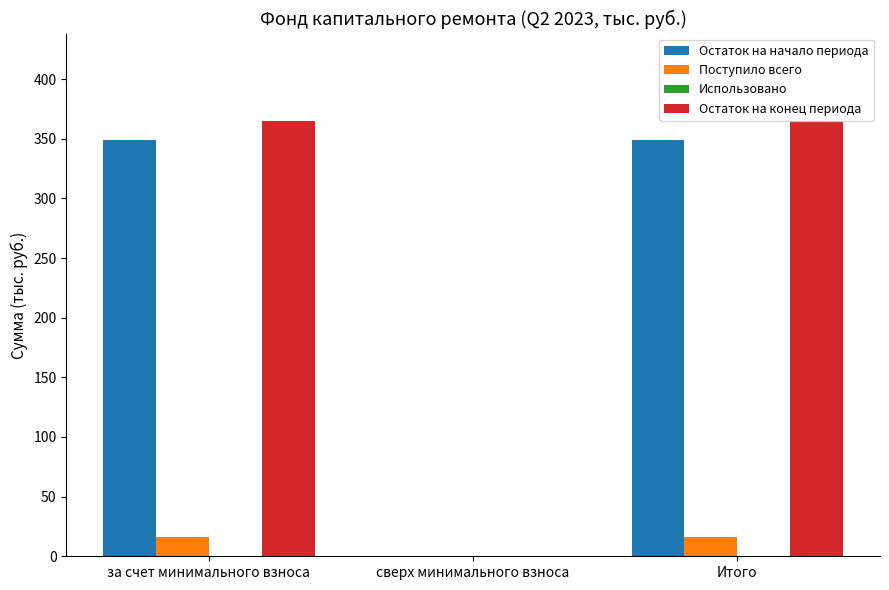

Which series has the widest spread of values?

Остаток на конец периода